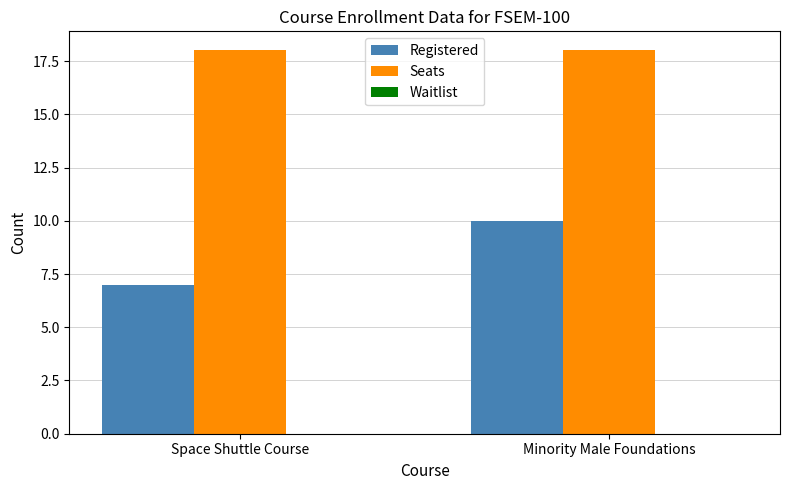

True or false: Seats has a value of 8 at Minority Male Foundations.

False